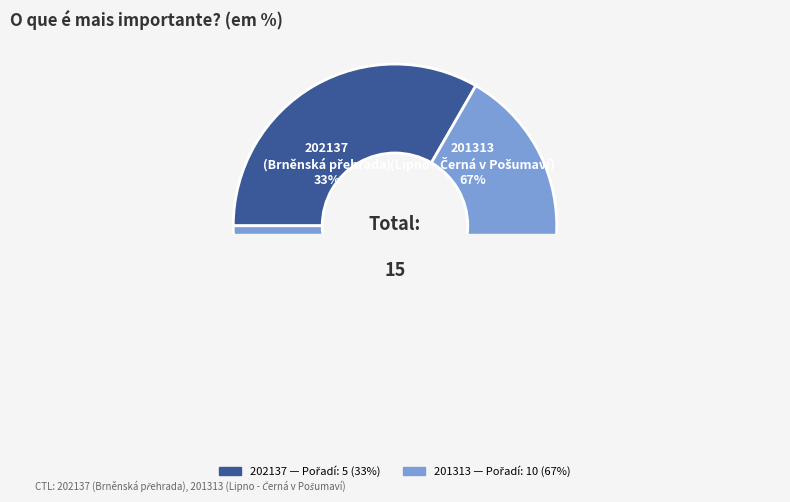

Which slice is the largest?

201313